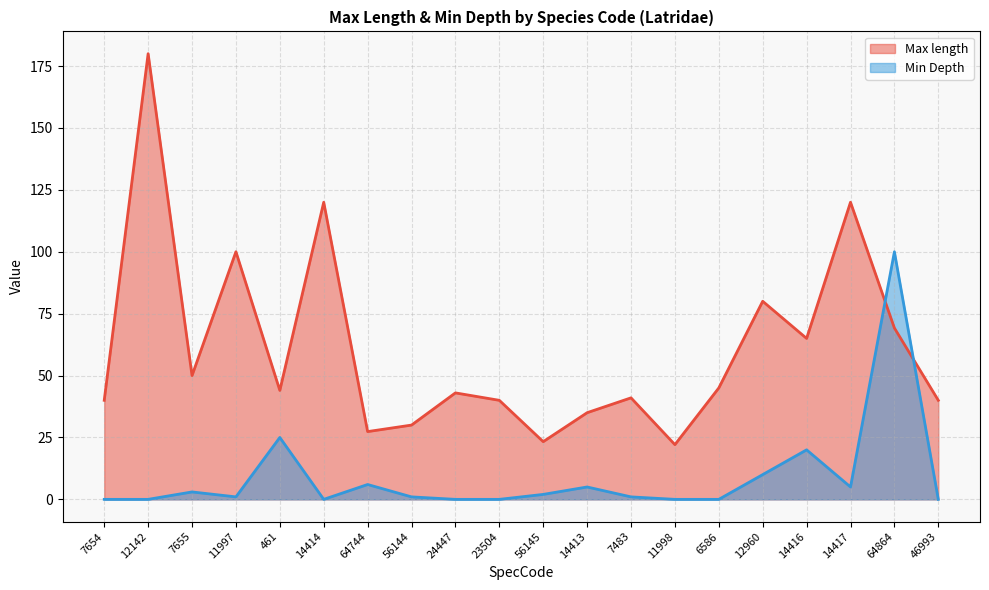

Which series has the largest total across all categories?

Max length